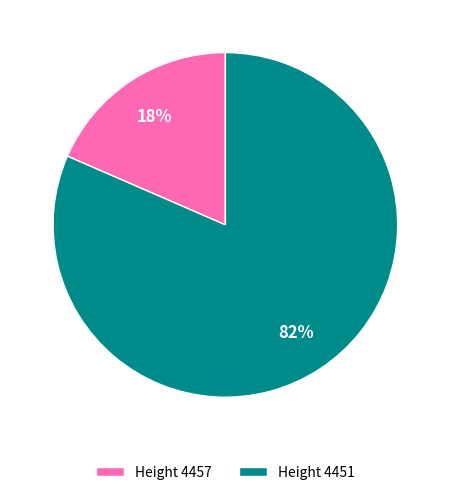

Is there any slice that represents more than half of the pie?

Yes